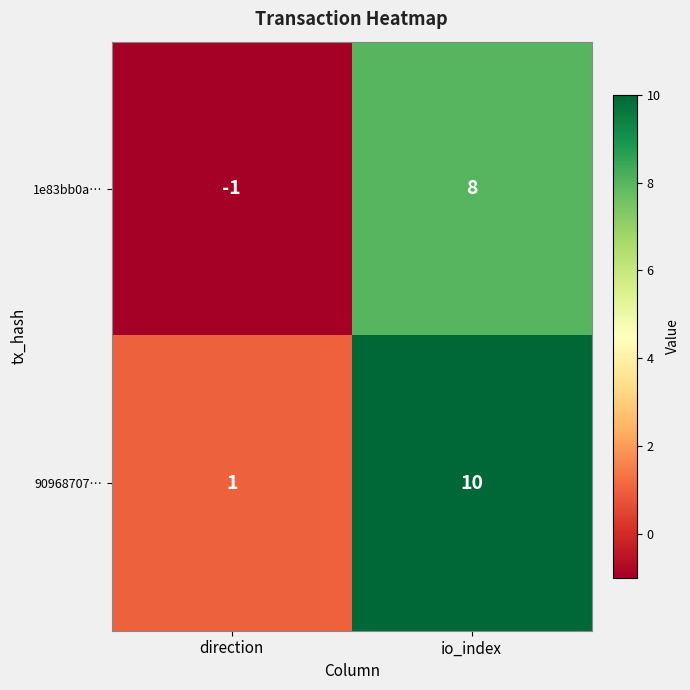

The value of 90968707… at io_index is 14. True or false?

False